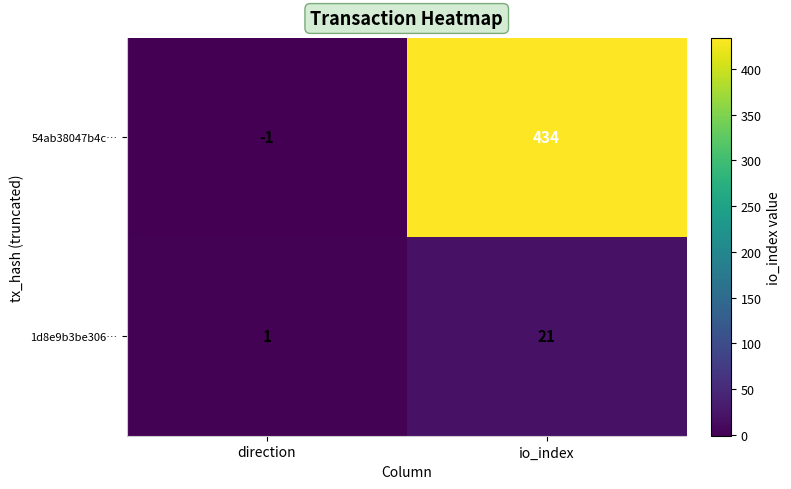

List the series in order of their peak value, lowest first.

1d8e9b3be306…, 54ab38047b4c…